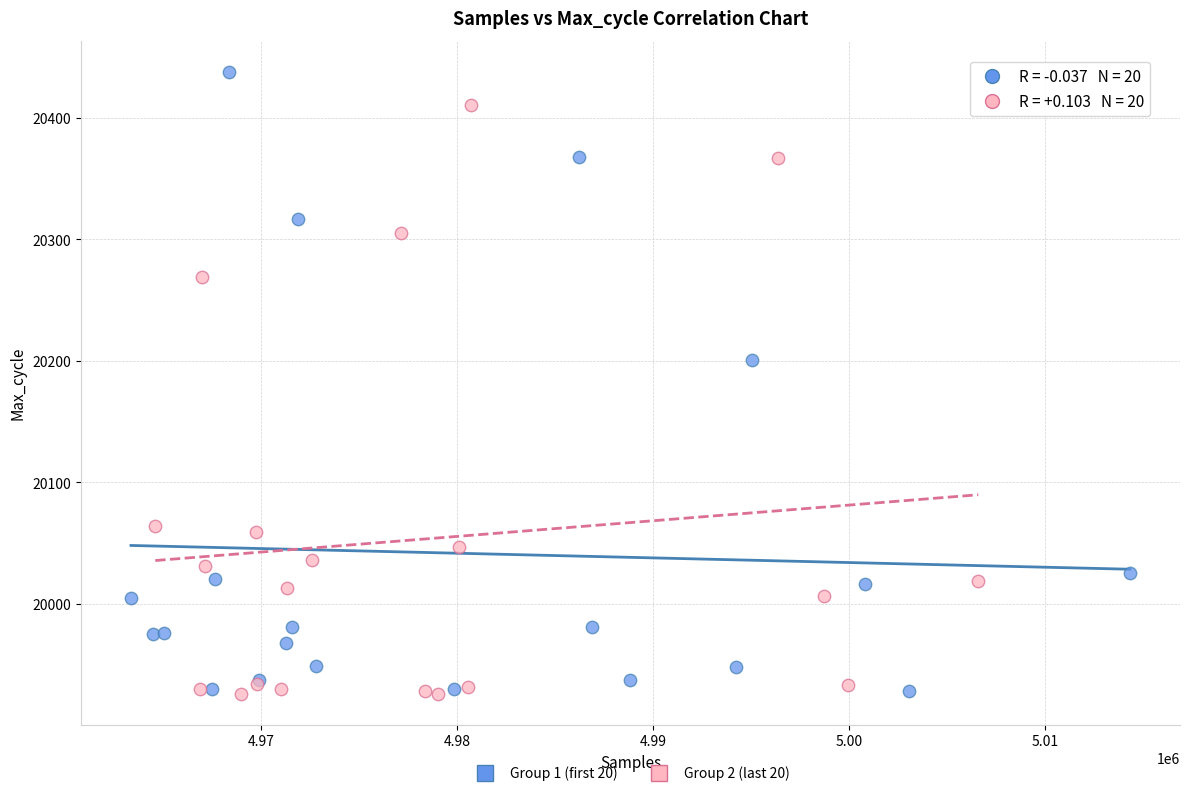

Which series contains the highest Y value?

Group 1 (first 20)